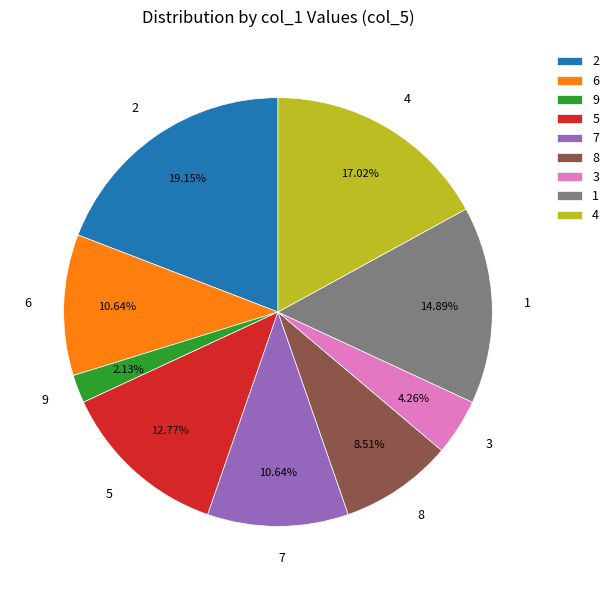

The 4 slice represents 17% of the pie. True or false?

True